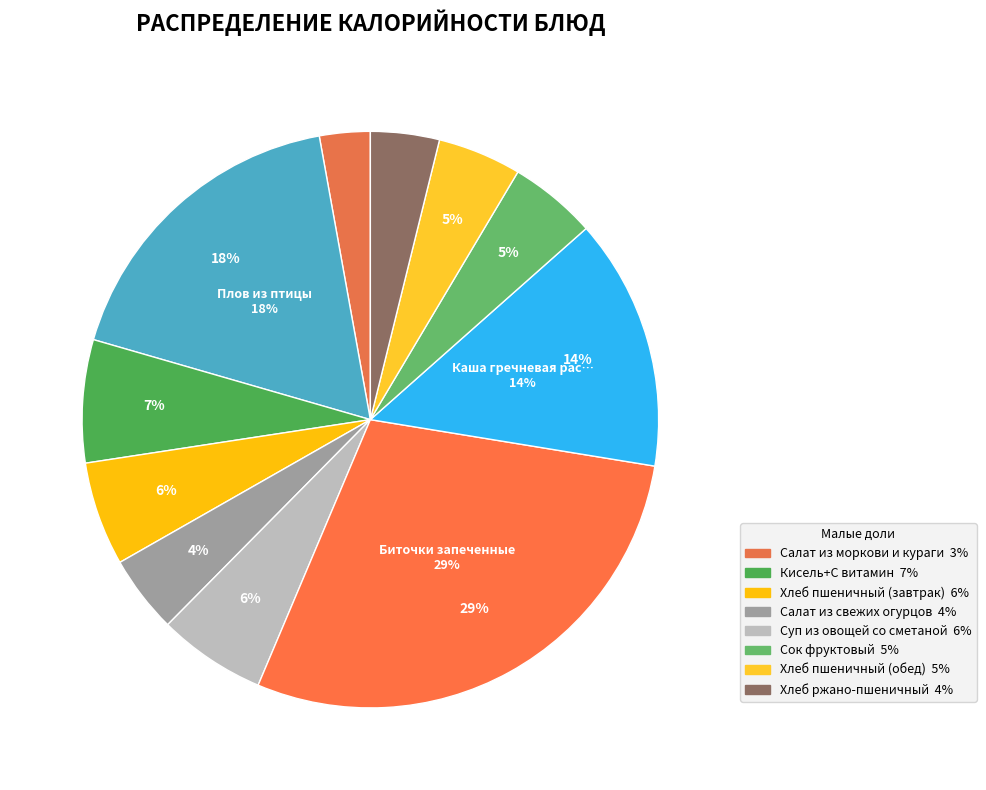

Is Салат из моркови и кураги the majority of the pie?

No